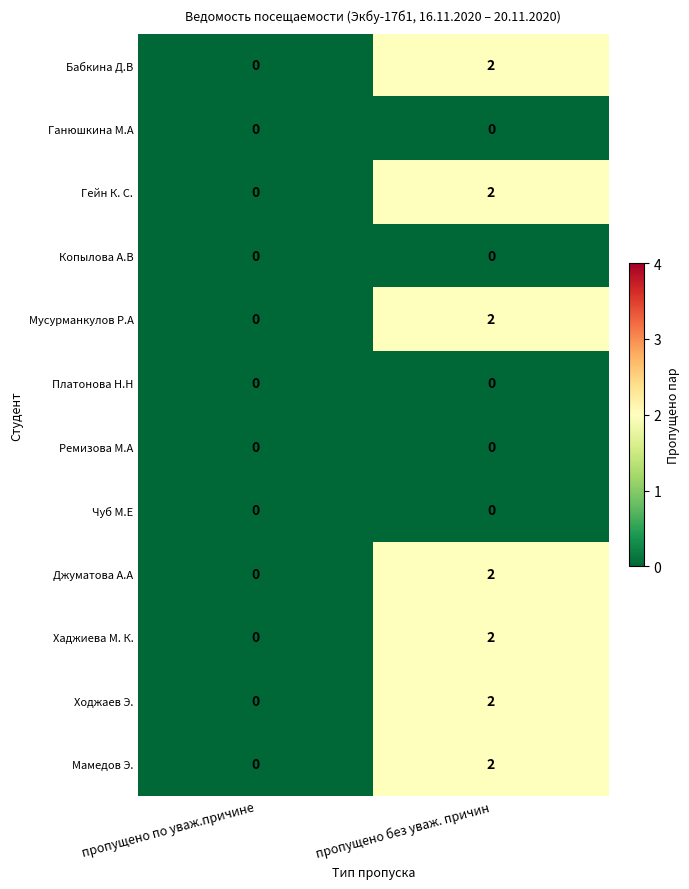

The Мусурманкулов Р.А series shows -1 at пропущено по уваж.причине. True or false?

False